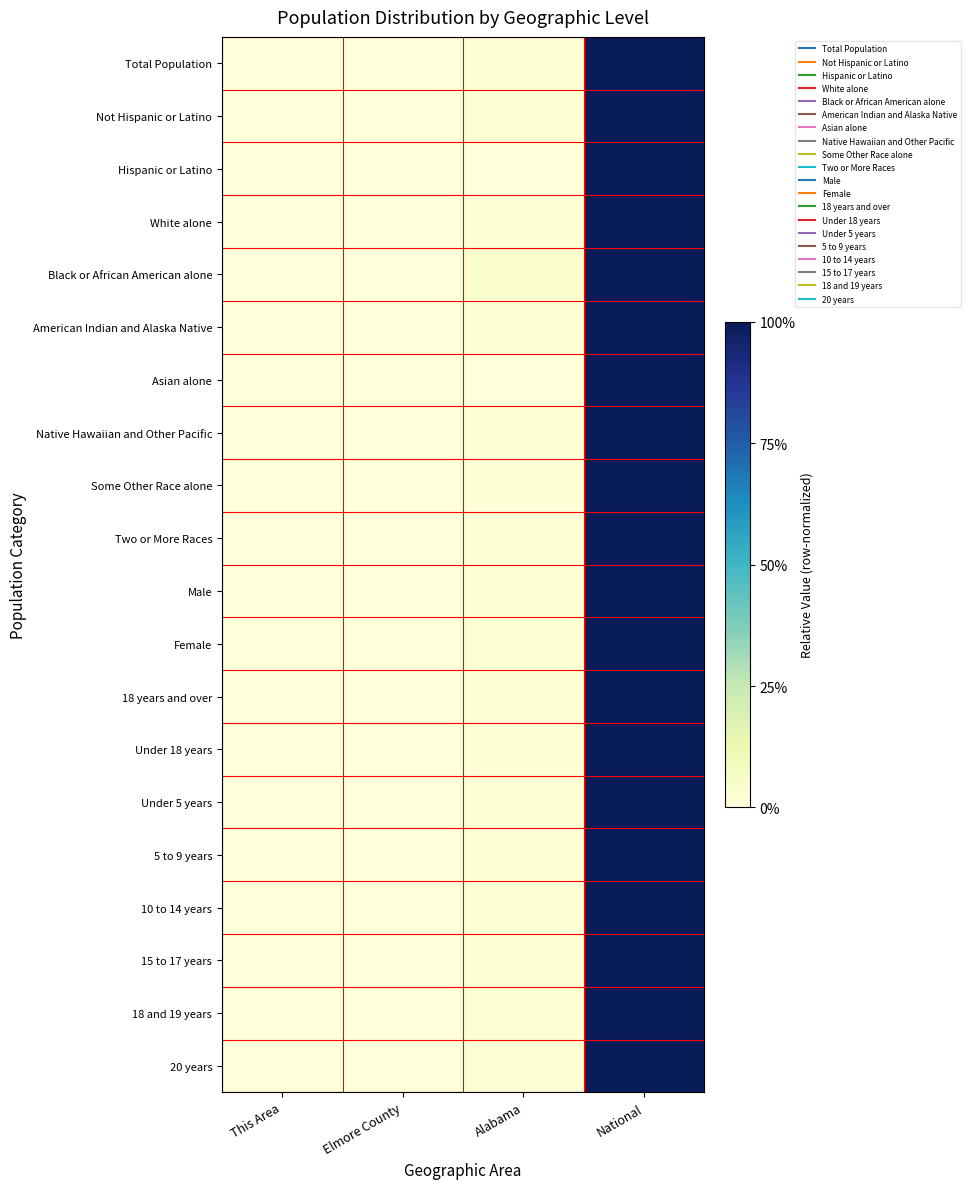

Reading left to right, transcribe all the data shown in this chart.

Total Population: This Area=0.0	Elmore County=0.0	Alabama=0.0	National=1.0
Not Hispanic or Latino: This Area=0.0	Elmore County=0.0	Alabama=0.0	National=1.0
Hispanic or Latino: This Area=0.0	Elmore County=0.0	Alabama=0.0	National=1.0
White alone: This Area=0.0	Elmore County=0.0	Alabama=0.0	National=1.0
Black or African American alone: This Area=0.0	Elmore County=0.0	Alabama=0.0	National=1.0
American Indian and Alaska Native: This Area=0.0	Elmore County=0.0	Alabama=0.0	National=1.0
Asian alone: This Area=0.0	Elmore County=0.0	Alabama=0.0	National=1.0
Native Hawaiian and Other Pacific: This Area=0.0	Elmore County=0.0	Alabama=0.0	National=1.0
Some Other Race alone: This Area=0.0	Elmore County=0.0	Alabama=0.0	National=1.0
Two or More Races: This Area=0.0	Elmore County=0.0	Alabama=0.0	National=1.0
Male: This Area=0.0	Elmore County=0.0	Alabama=0.0	National=1.0
Female: This Area=0.0	Elmore County=0.0	Alabama=0.0	National=1.0
18 years and over: This Area=0.0	Elmore County=0.0	Alabama=0.0	National=1.0
Under 18 years: This Area=0.0	Elmore County=0.0	Alabama=0.0	National=1.0
Under 5 years: This Area=0.0	Elmore County=0.0	Alabama=0.0	National=1.0
5 to 9 years: This Area=0.0	Elmore County=0.0	Alabama=0.0	National=1.0
10 to 14 years: This Area=0.0	Elmore County=0.0	Alabama=0.0	National=1.0
15 to 17 years: This Area=0.0	Elmore County=0.0	Alabama=0.0	National=1.0
18 and 19 years: This Area=0.0	Elmore County=0.0	Alabama=0.0	National=1.0
20 years: This Area=0.0	Elmore County=0.0	Alabama=0.0	National=1.0